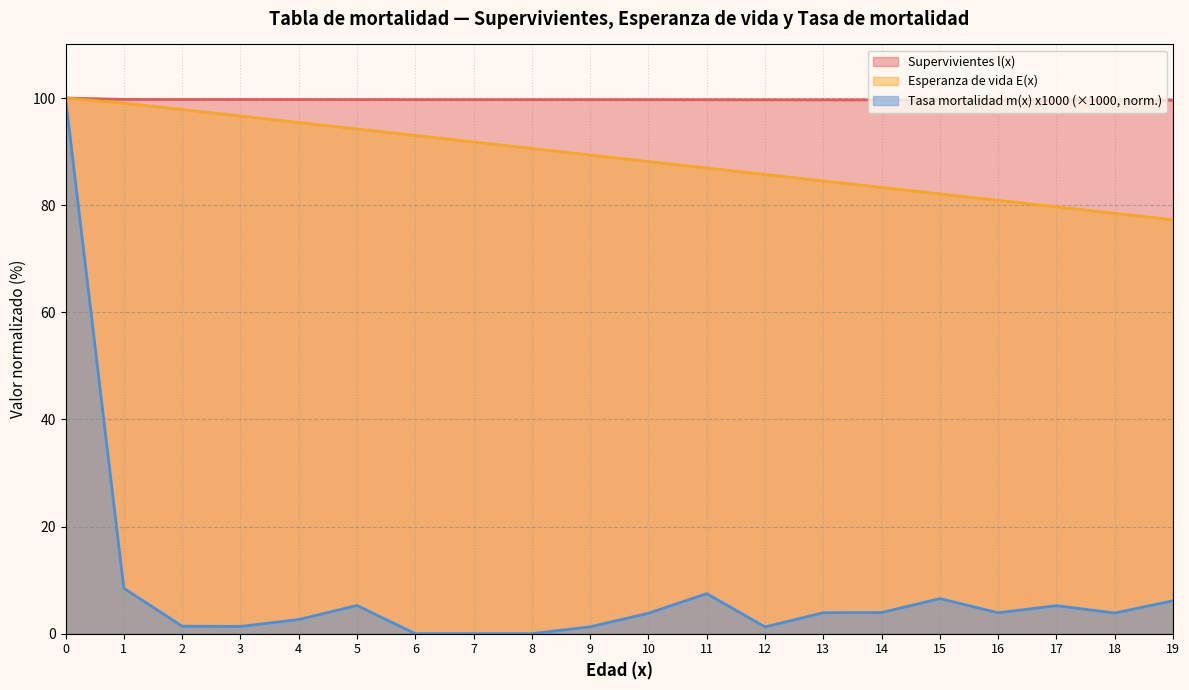

What is the average value of the Tasa mortalidad m(x) x1000 series?

8.3